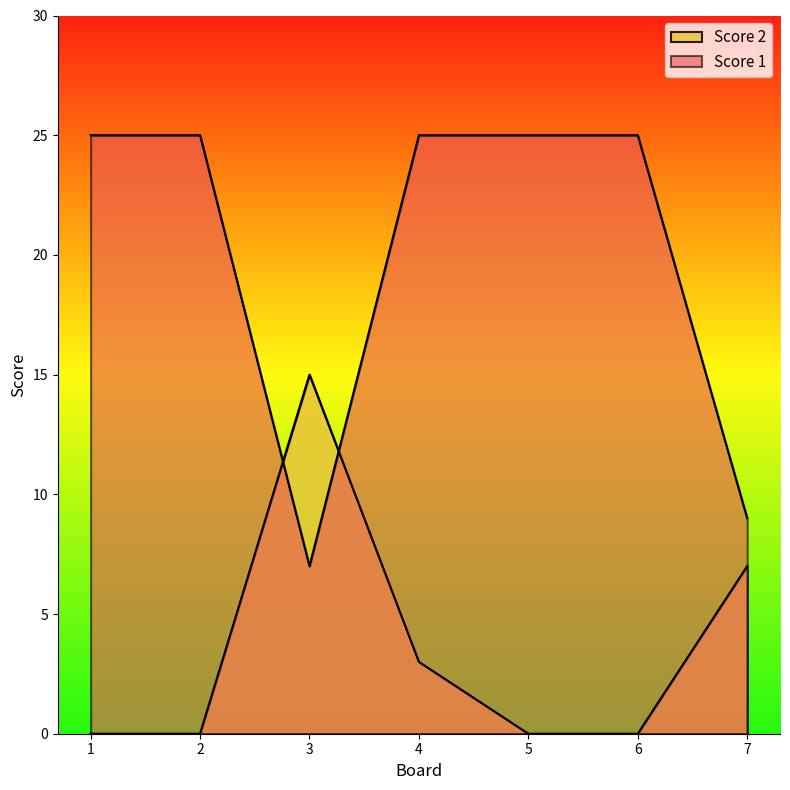

After their last crossing, which series has the higher values: Score 1 or Score 2?

Score 1